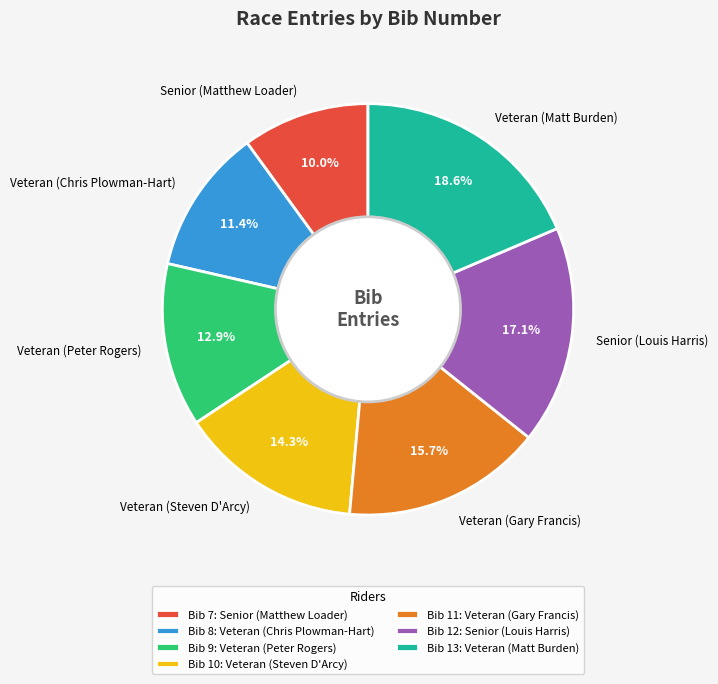

Does any single category account for the majority?

No